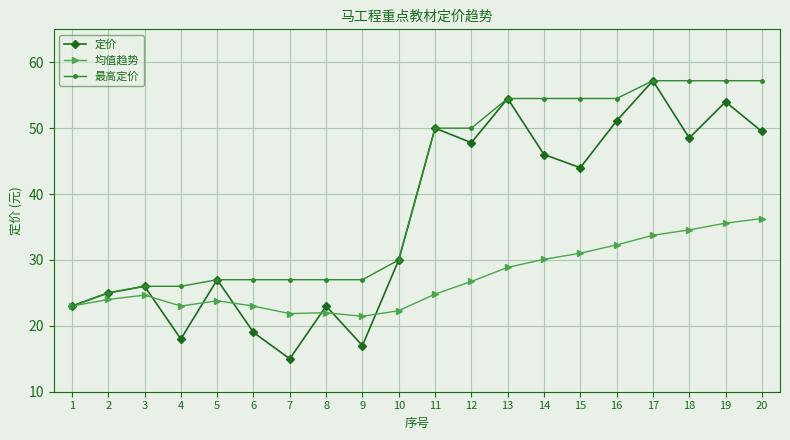

Is it true that 最高定价 equals 26.0 at 4?

True